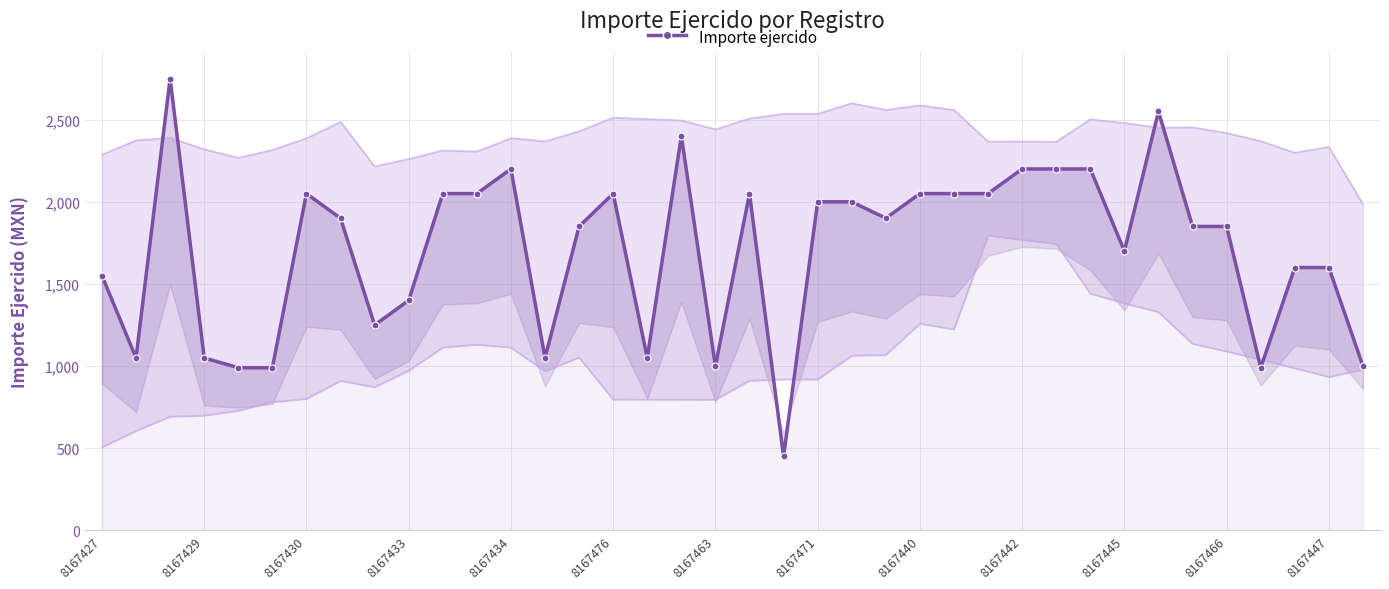

Count the number of categories in the chart.

38